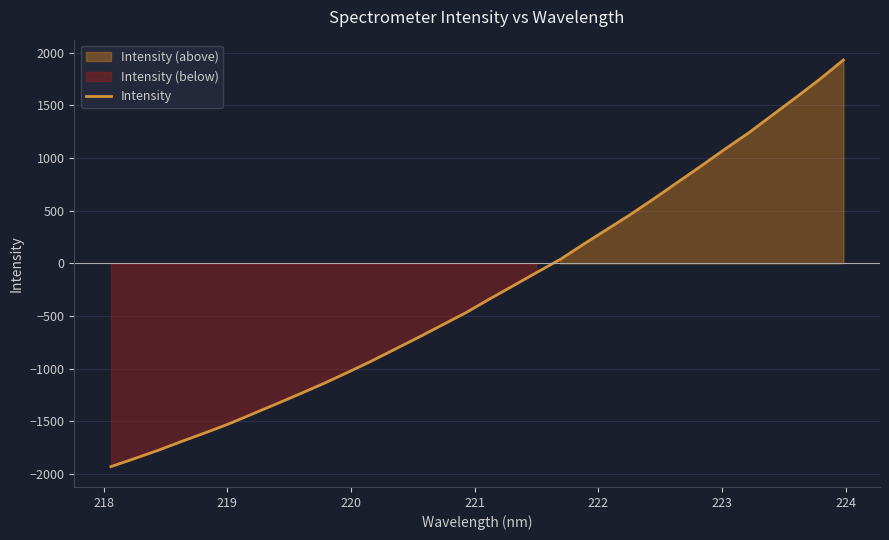

What is the highest value of the Intensity series?

1931.4